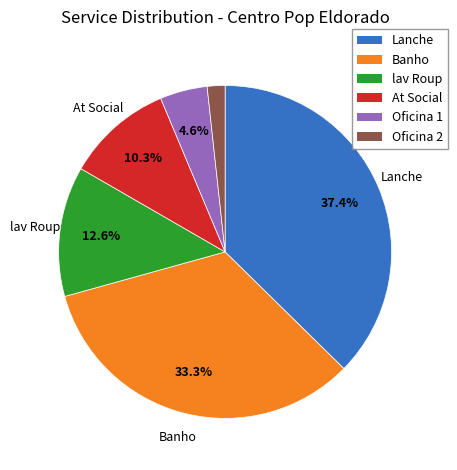

Is the sum of Banho and Oficina 2 greater than half?

No